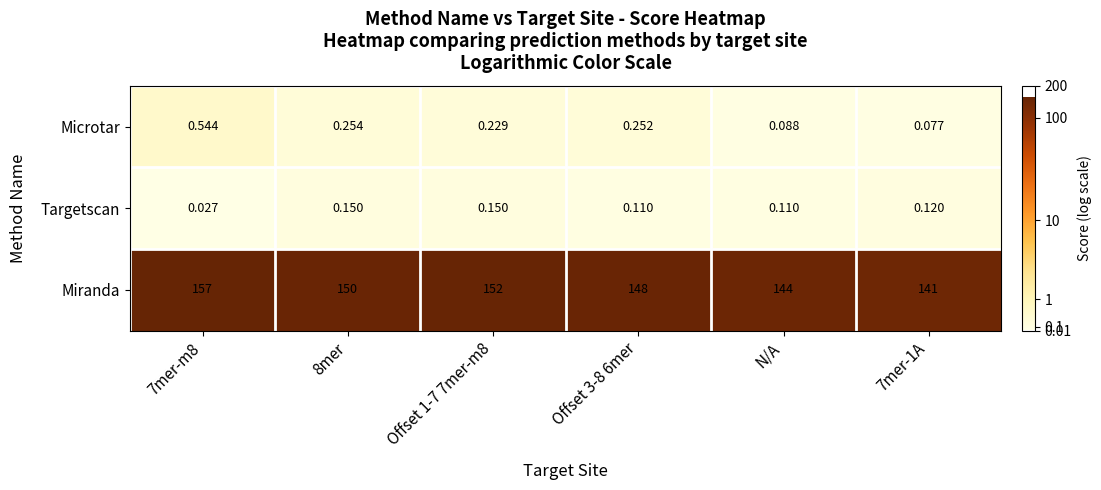

How many categories are shown in the chart?

6